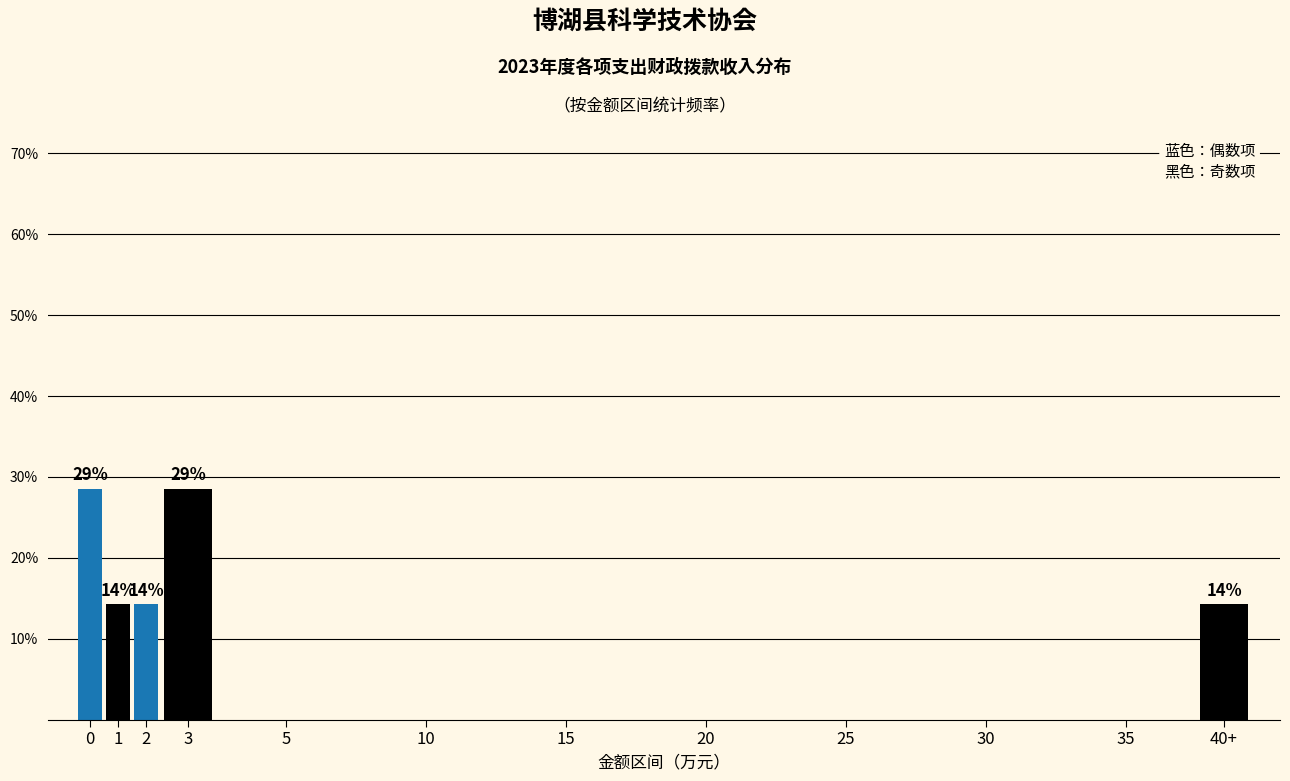

Reading left to right, what are all the values shown in this chart?

0=28.6	1=14.3	2=14.3	3=28.6	5=0.0	10=0.0	15=0.0	20=0.0	25=0.0	30=0.0	35=0.0	40+=14.3